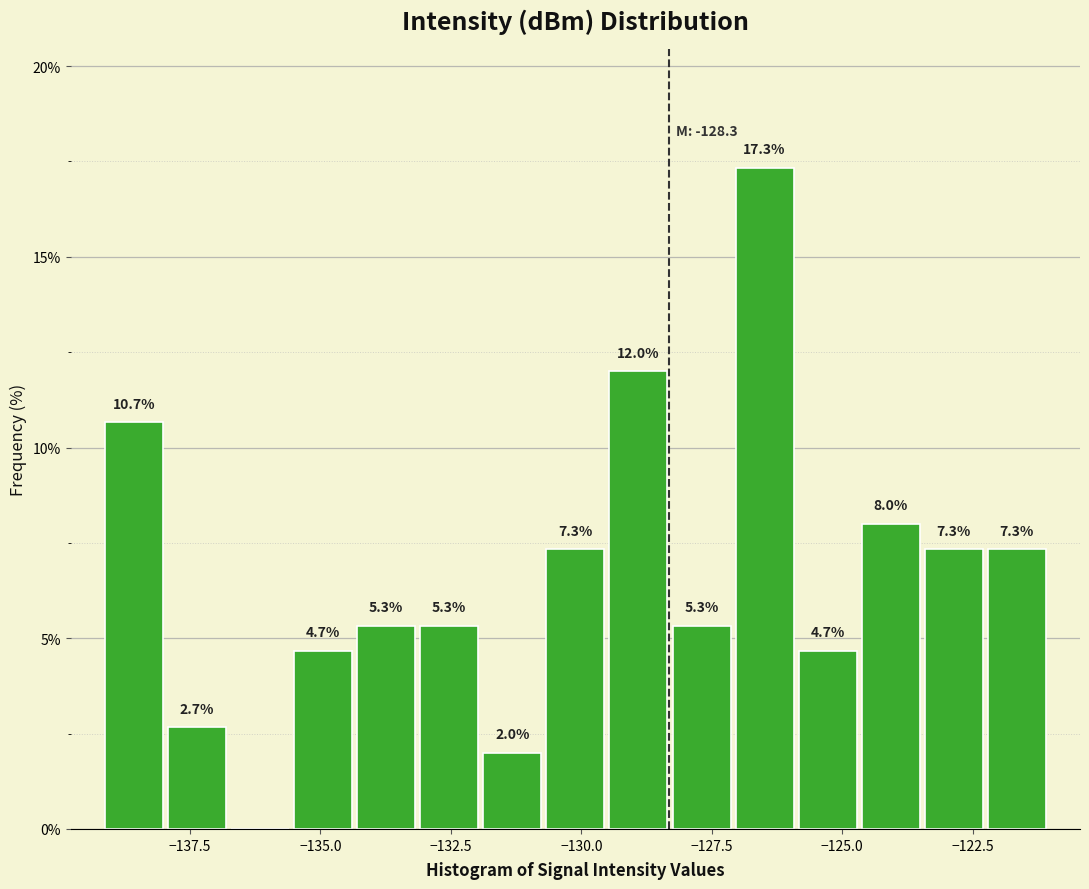

Read against the x-axis, roughly where is the centre of the tallest bar?

-126.5